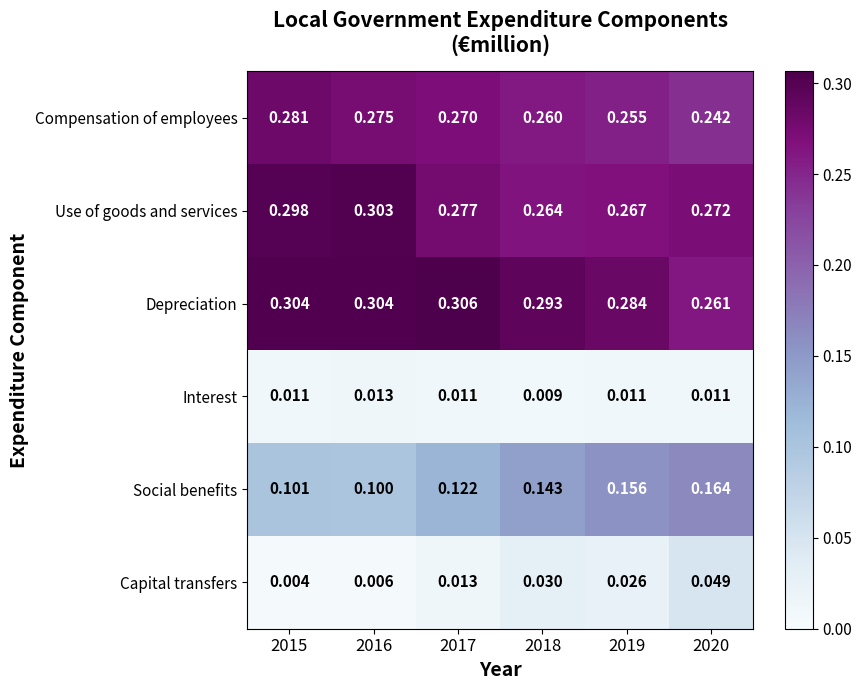

Which series has the largest total across all categories?

Depreciation